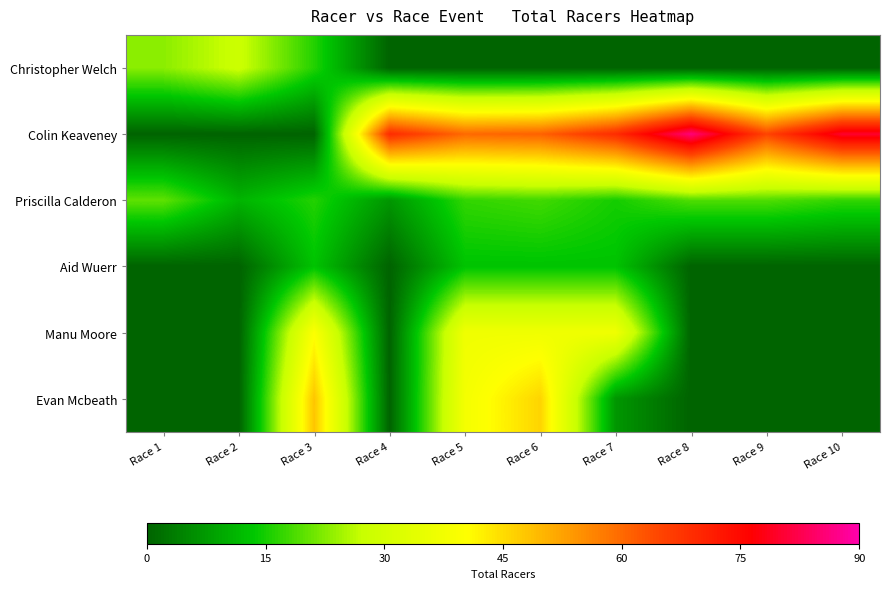

Count the number of data series in this chart.

6